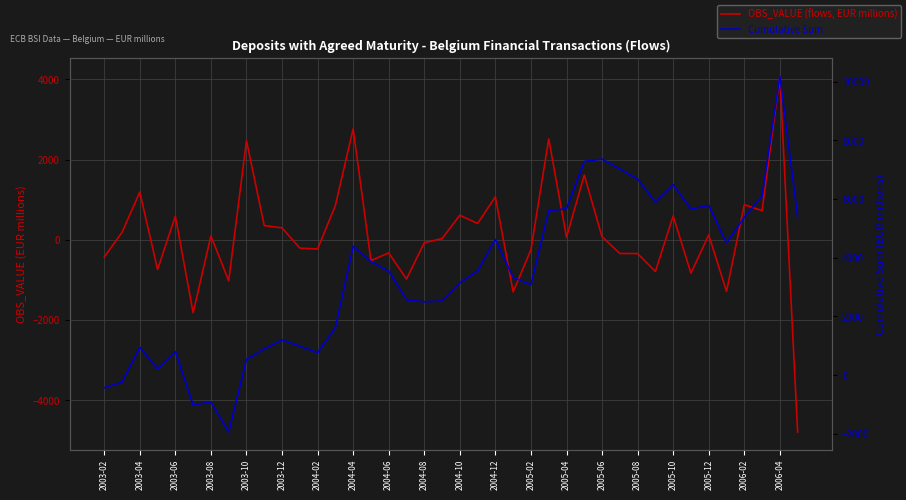

Rank the series at 23 from highest to lowest value.

Cumulative Sum, OBS_VALUE (flows, EUR millions)